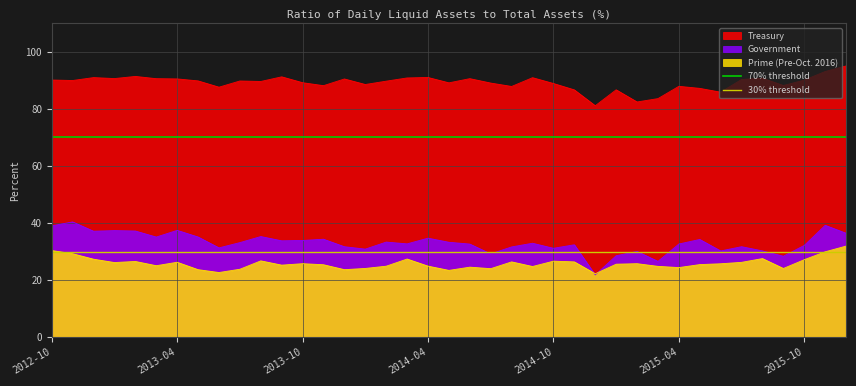

What is the minimum value for Government?

21.8